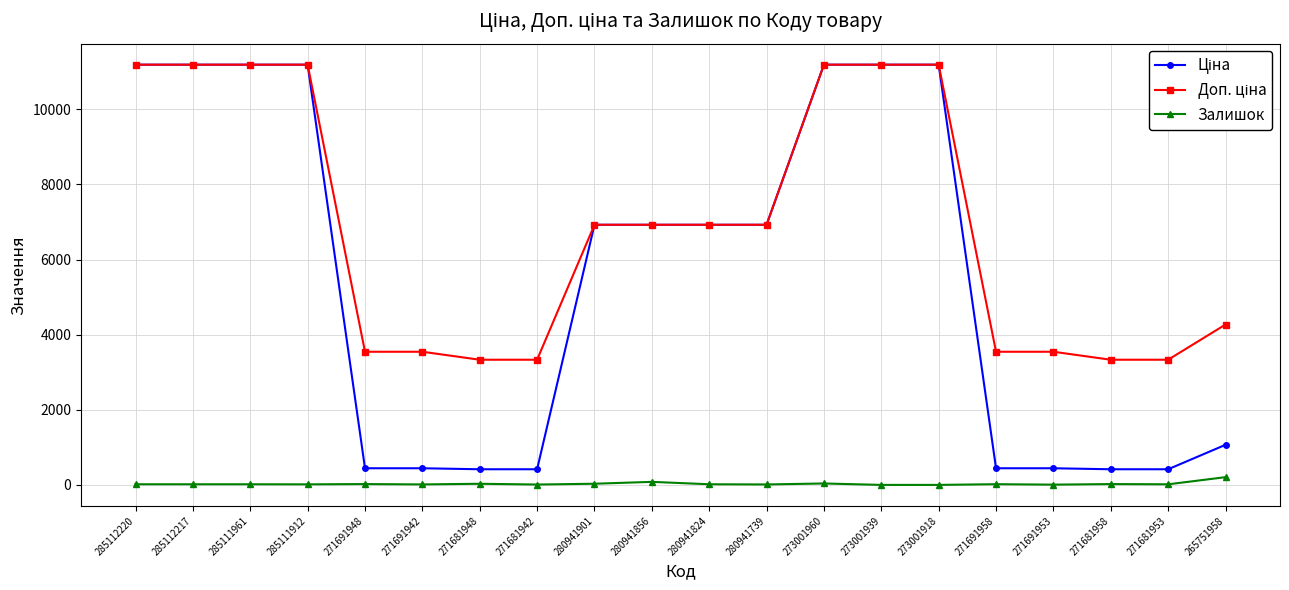

What is the greatest value displayed?

11188.2